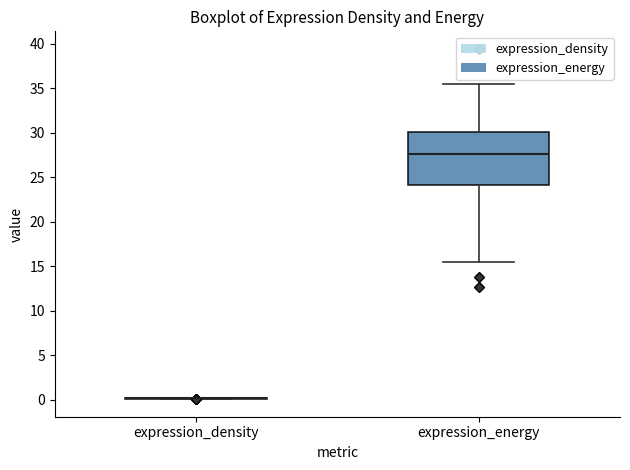

Comparing the boxes themselves (not the whiskers), which one is the tallest?

expression_energy